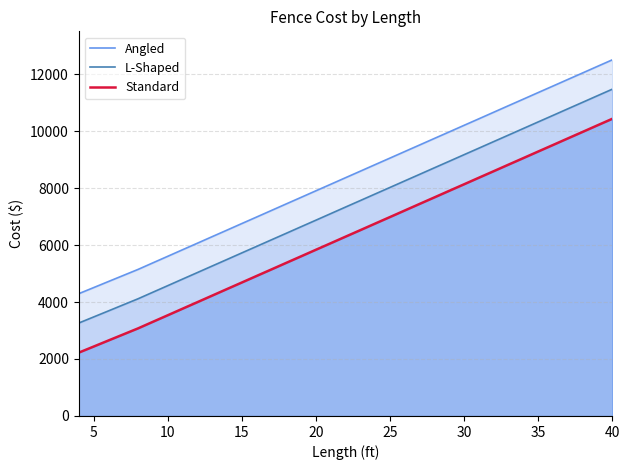

What is the difference between the highest and lowest values at 35?

2069.8